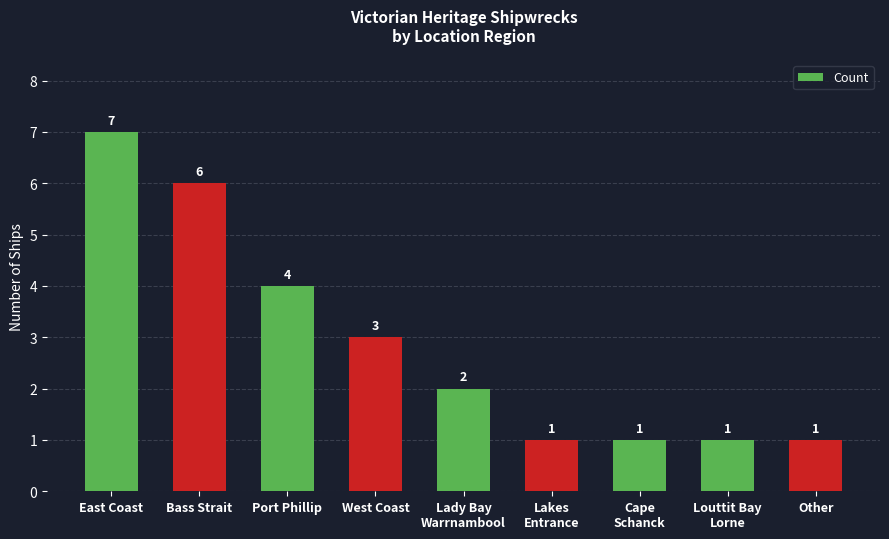

Where does the data first go above 2?

East Coast